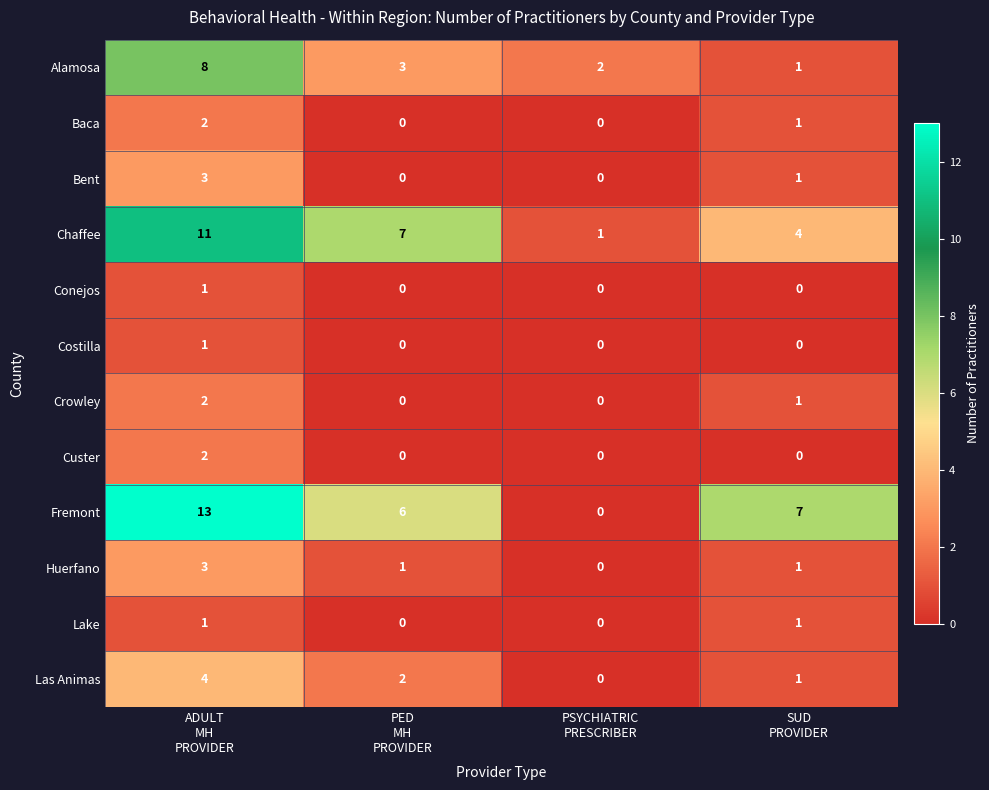

What is the greatest value displayed?

13